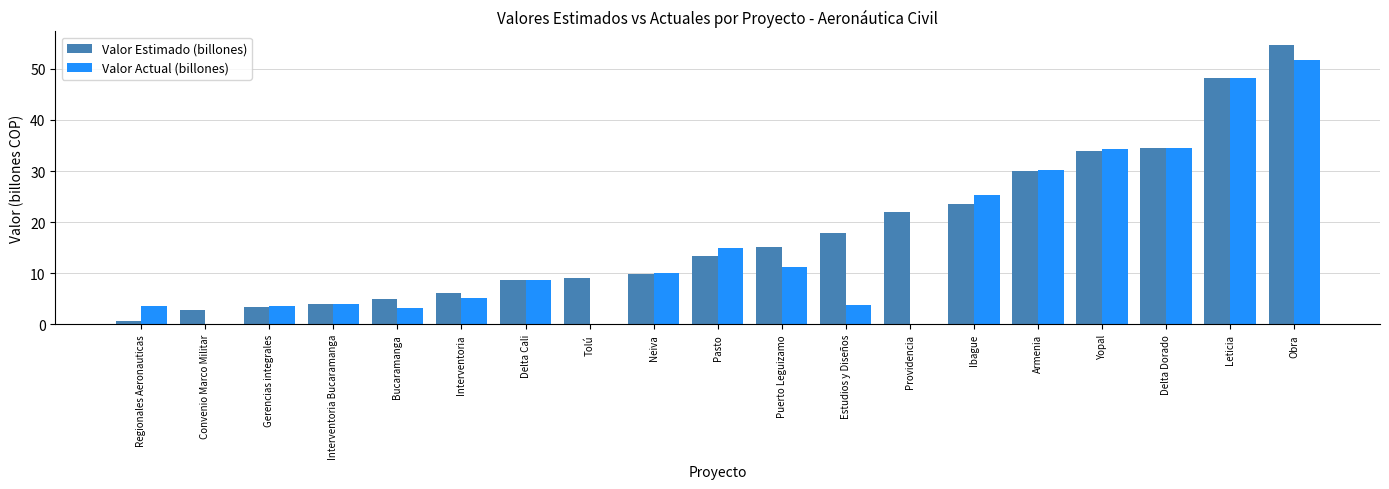

What is the approximate value of Valor Estimado (billones) at Armenia?

30.0